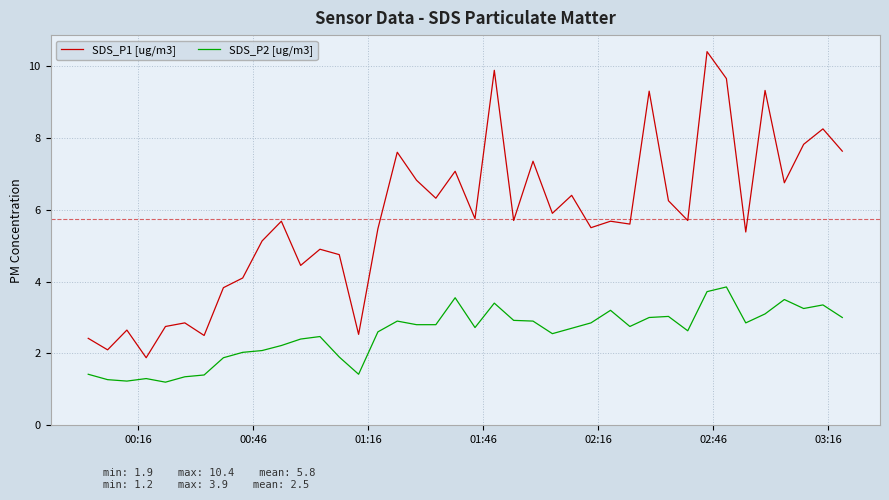

True or false: SDS_P2 [ug/m3] and SDS_P1 [ug/m3] cross at least once.

False